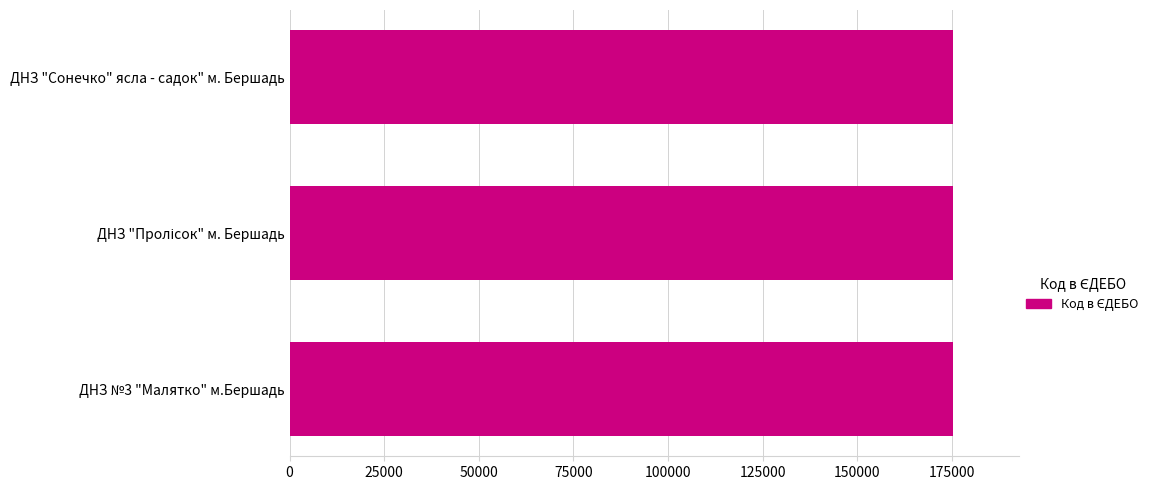

What is the ratio of the value at ДНЗ "Сонечко" ясла - садок" м. Бершадь to the value at ДНЗ №3 "Малятко" м.Бершадь?

1.0